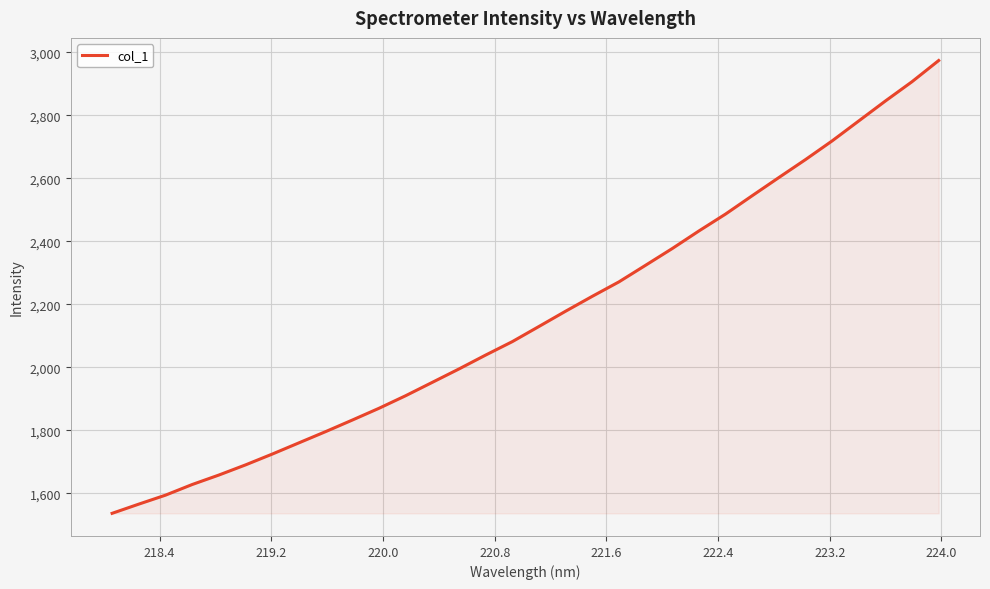

What is the difference between the maximum and minimum values?

1437.8